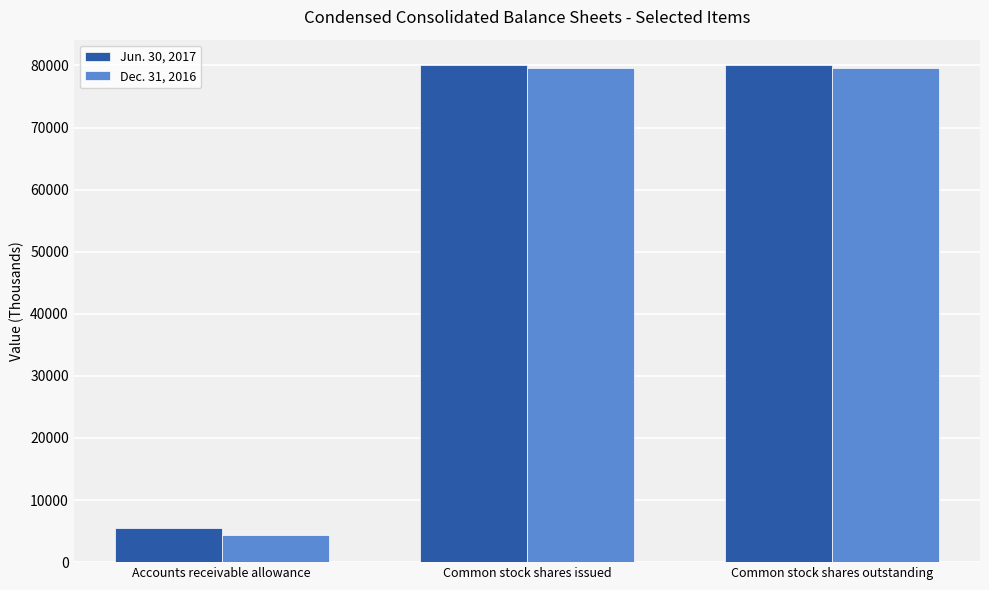

What is the maximum value for Jun. 30, 2017?

80144